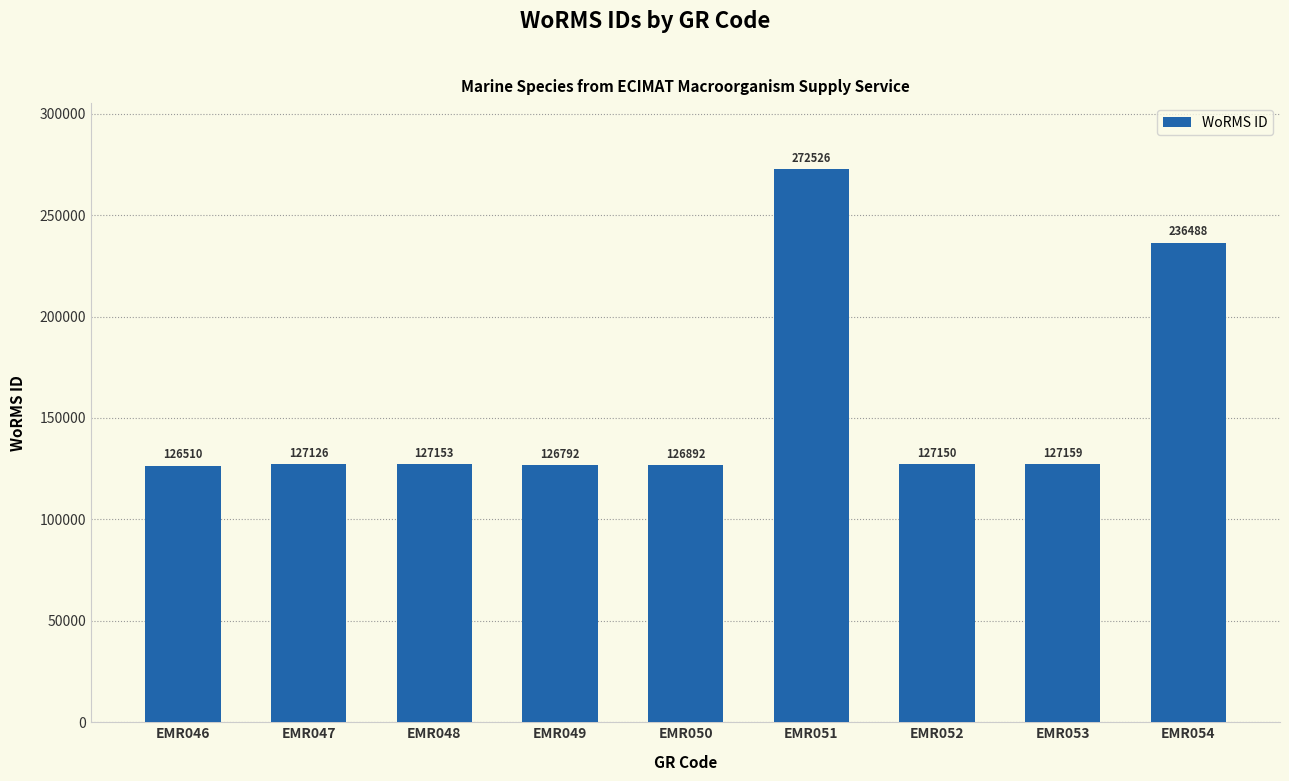

List the labels in order of value, largest first.

EMR051, EMR054, EMR053, EMR048, EMR052, EMR047, EMR050, EMR049, EMR046